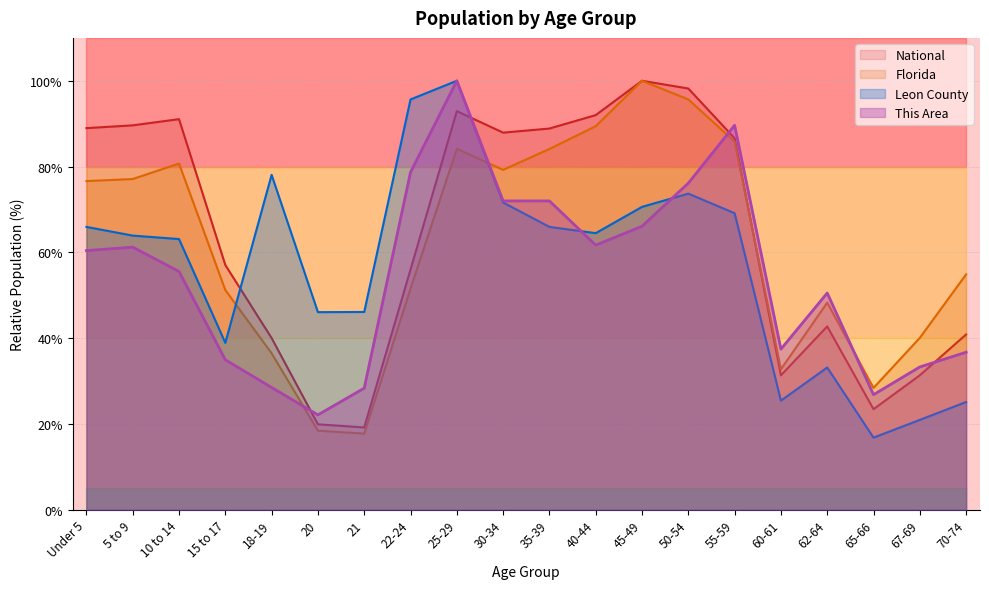

At which label is This Area closest to 61?

5 to 9